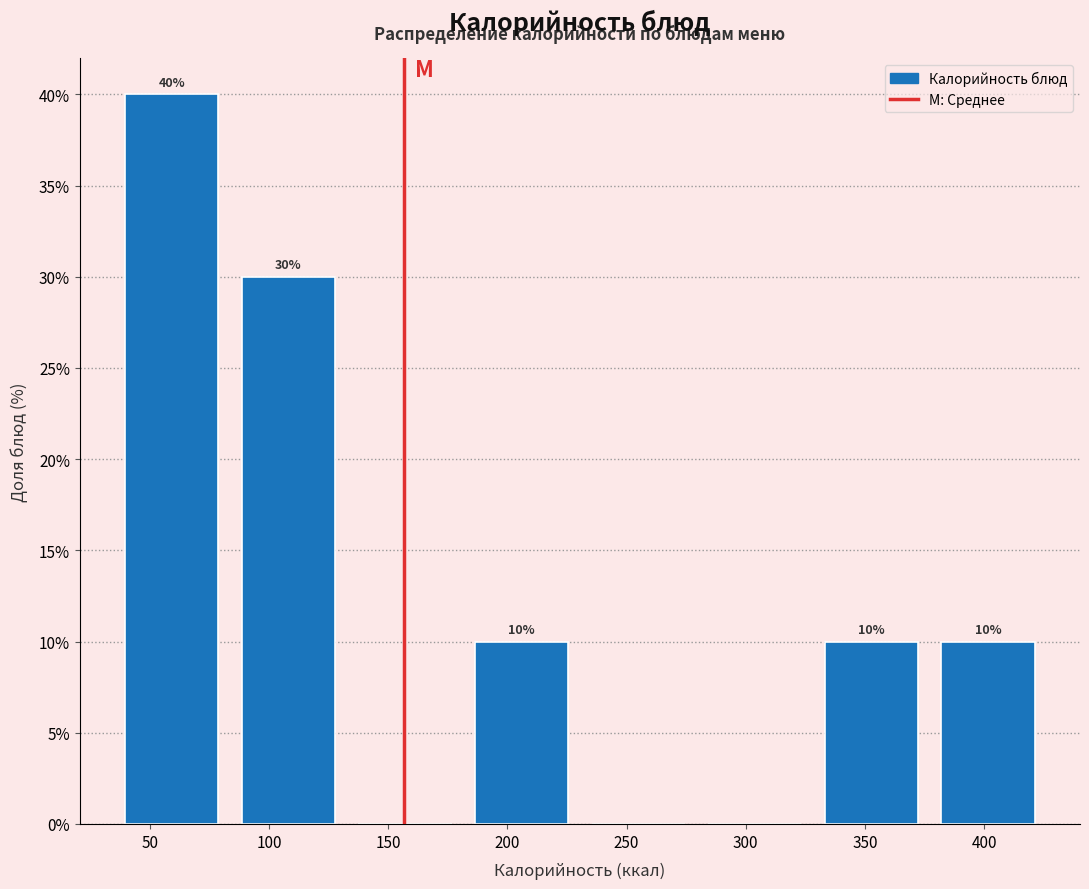

Which range on the x-axis has the tallest bar?

35 to 85